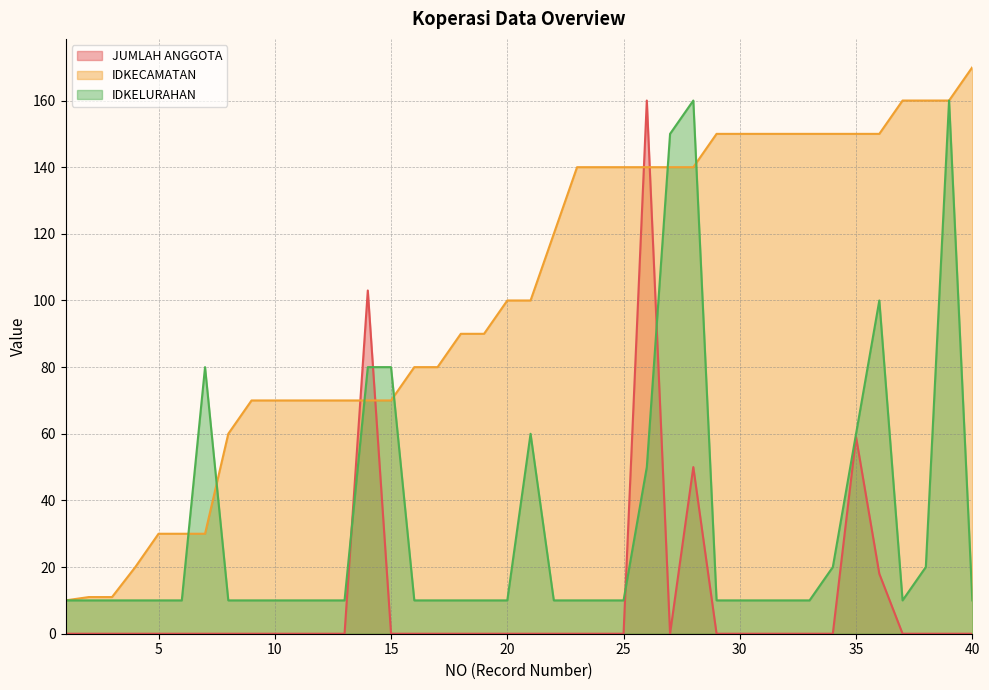

Where is the first local maximum for IDKELURAHAN?

7